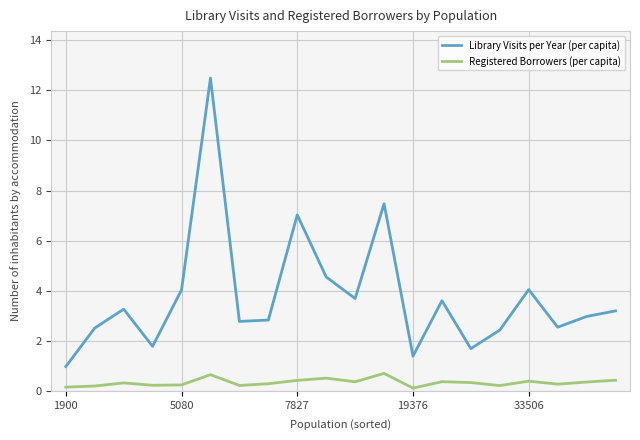

Rank the series by their average value, from lowest to highest.

Registered Borrowers (per capita), Library Visits per Year (per capita)